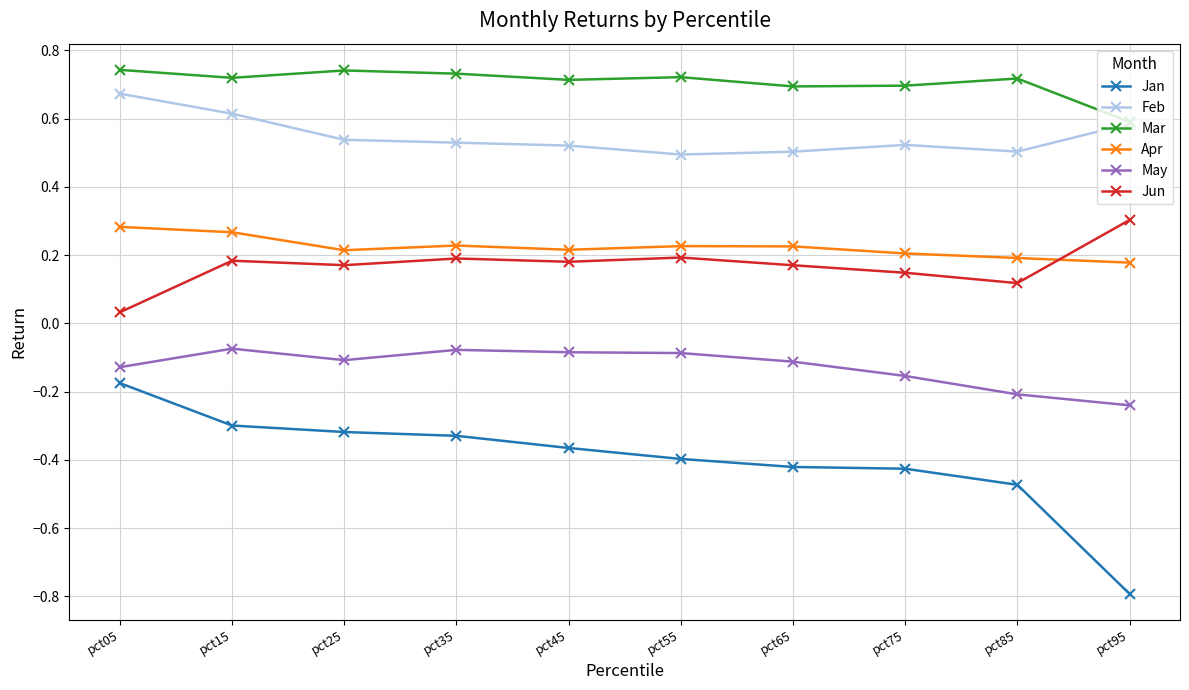

What is the value of the Feb point at the 10th from the left?

0.6